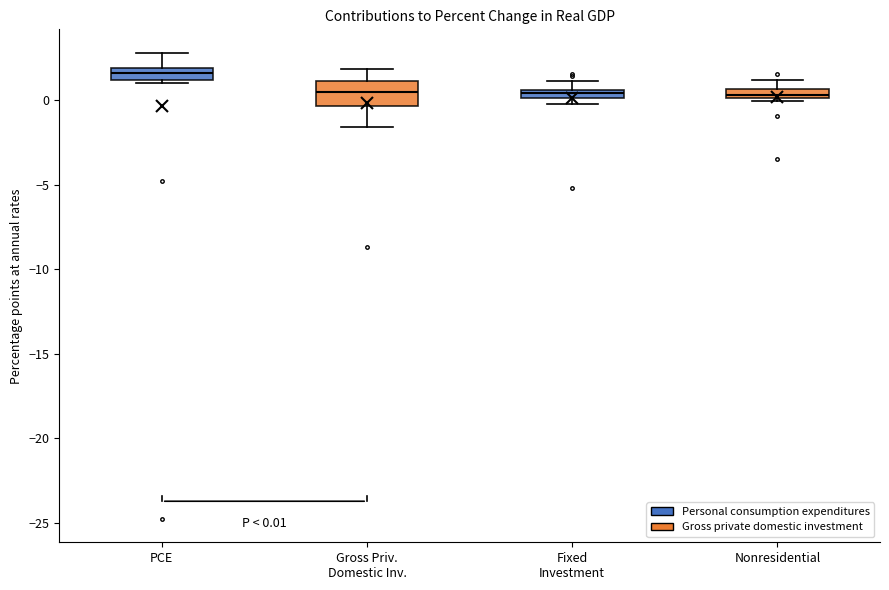

Which box is the tallest, from its lower edge to its upper edge?

Gross Priv. Domestic Inv.